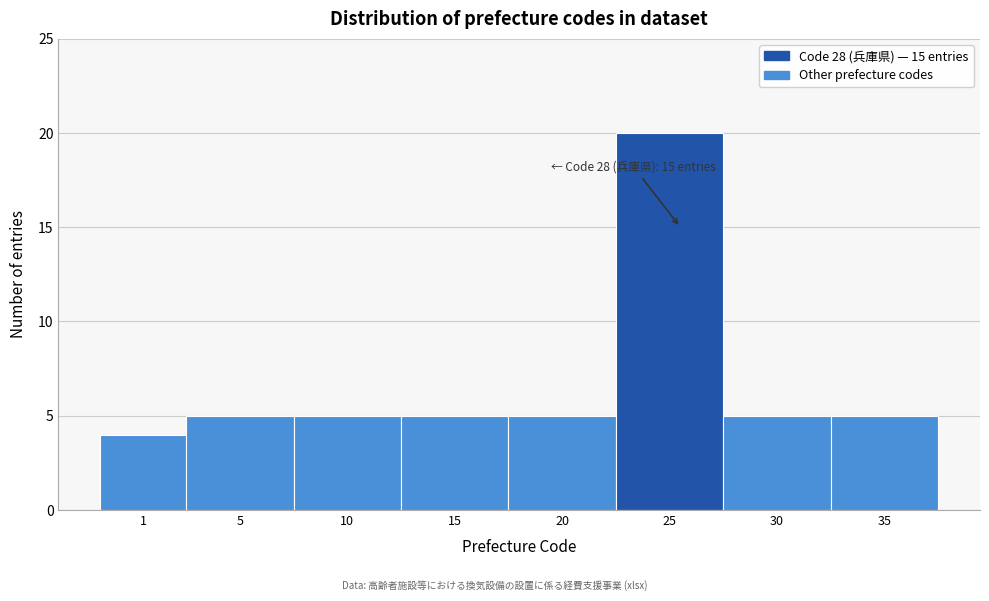

Reading left to right, list all the values displayed in this chart.

4	5	5	5	5	20	5	5